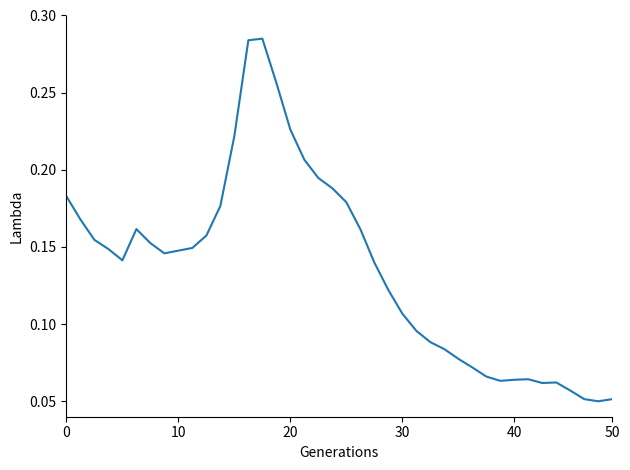

What is the value of the 16th point from the left?

0.3